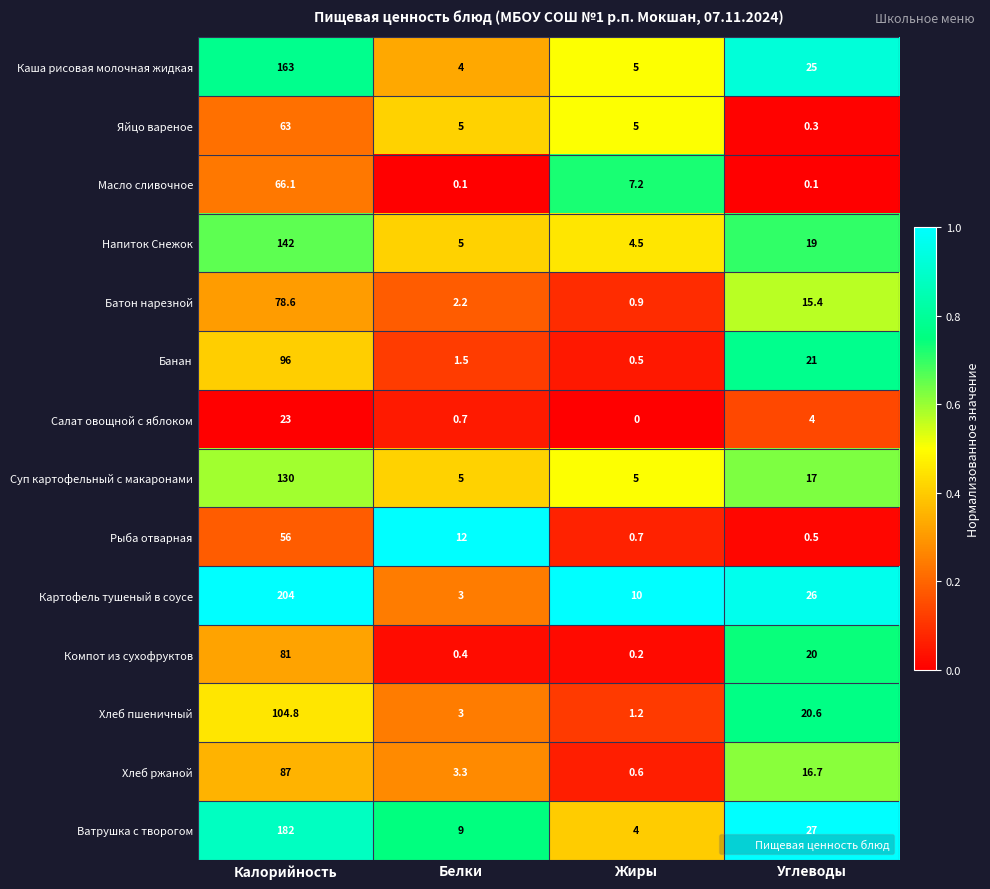

What is the difference between the second highest and second lowest values in the Банан series?

19.5